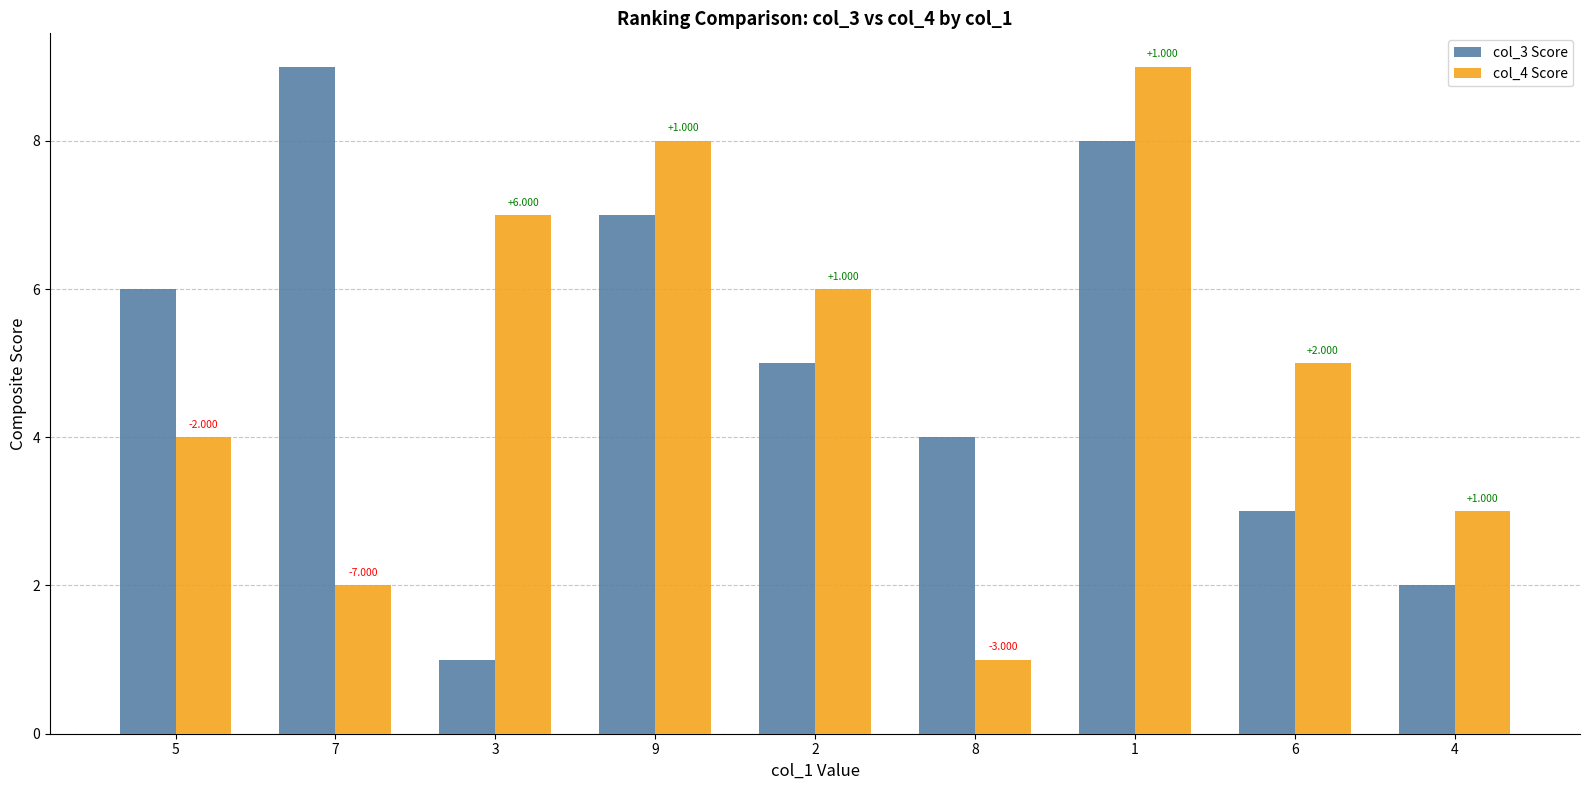

What is the difference between the highest and lowest values at 4?

1